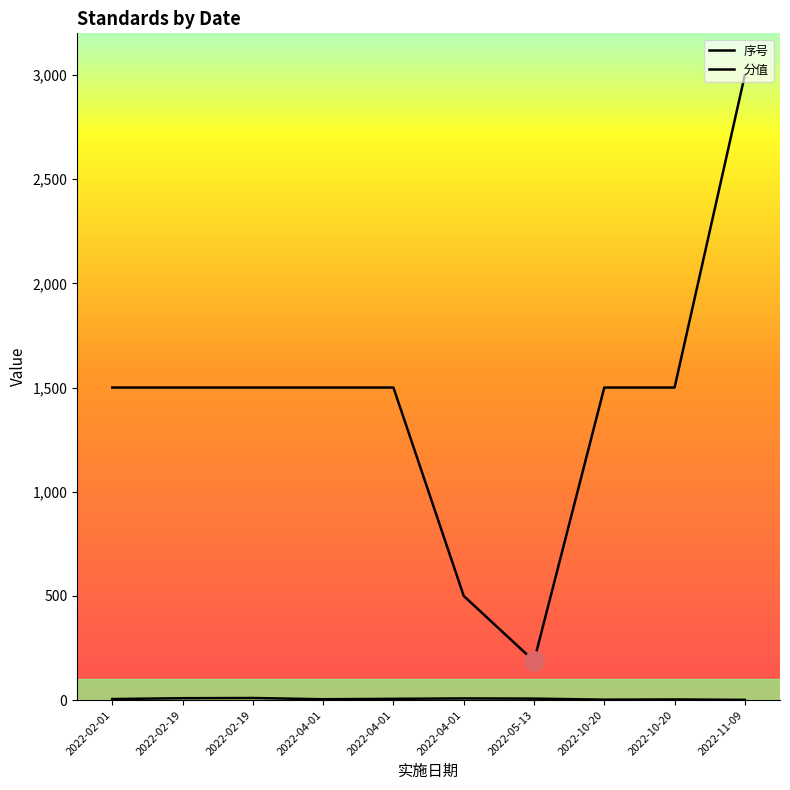

List the labels in order of 分值 value, smallest first.

2022-05-13, 2022-04-01, 2022-02-01, 2022-02-19, 2022-02-19, 2022-04-01, 2022-04-01, 2022-10-20, 2022-10-20, 2022-11-09